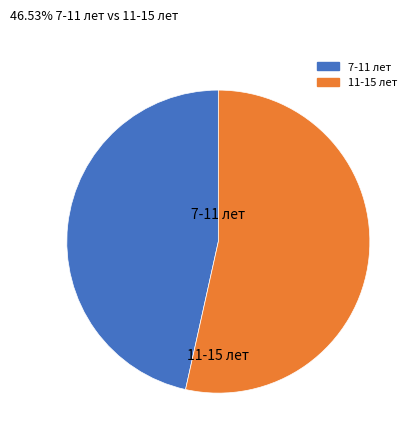

Does any single category account for the majority?

Yes